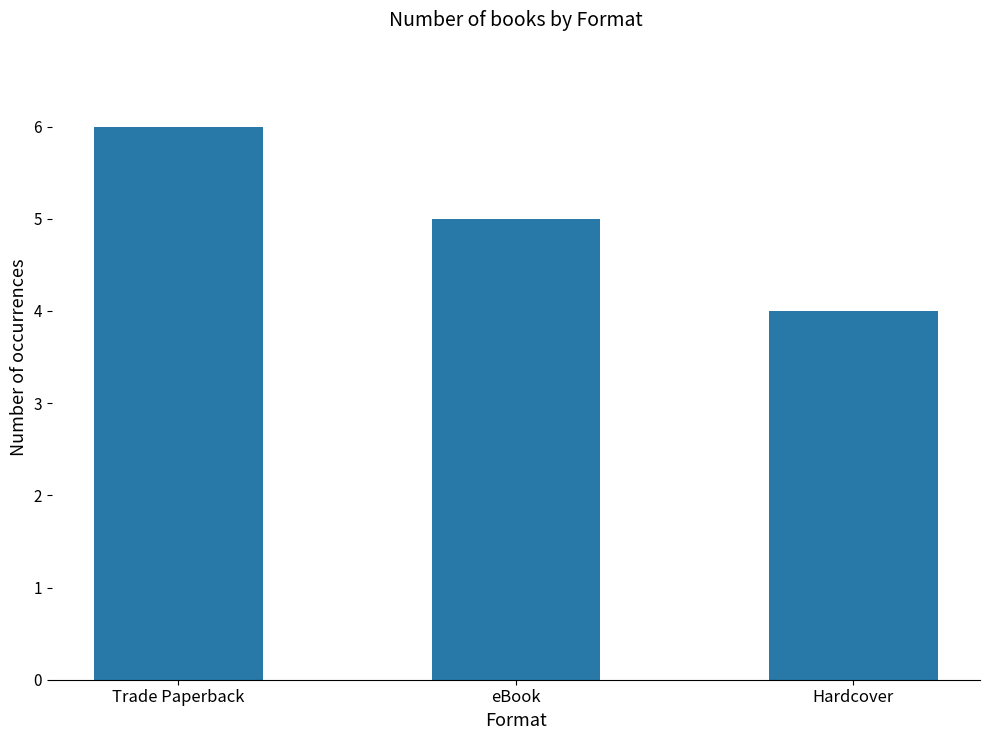

List the labels in order of value, largest first.

Trade Paperback, eBook, Hardcover